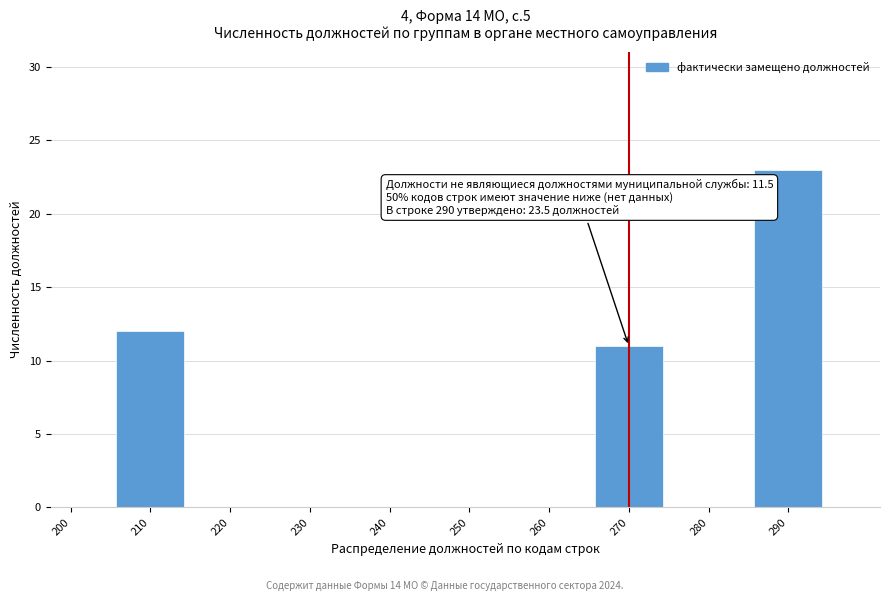

Reading right to left, list all the values displayed in this chart.

290=23	280=0	270=11	260=0	250=0	240=0	230=0	220=0	210=12	200=0